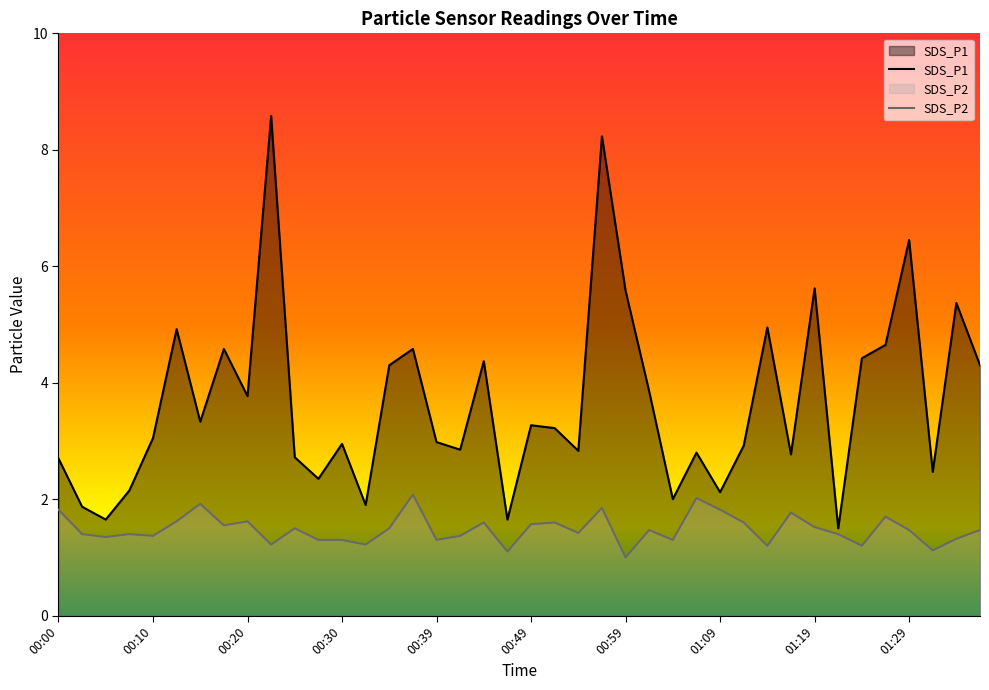

List the series in order of their overall mean, highest first.

SDS_P1, SDS_P2